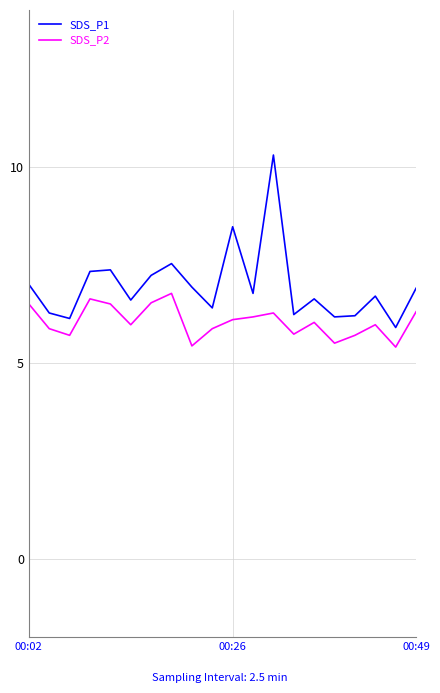

In SDS_P1, how many points are higher than both neighbors (excluding endpoints)?

6